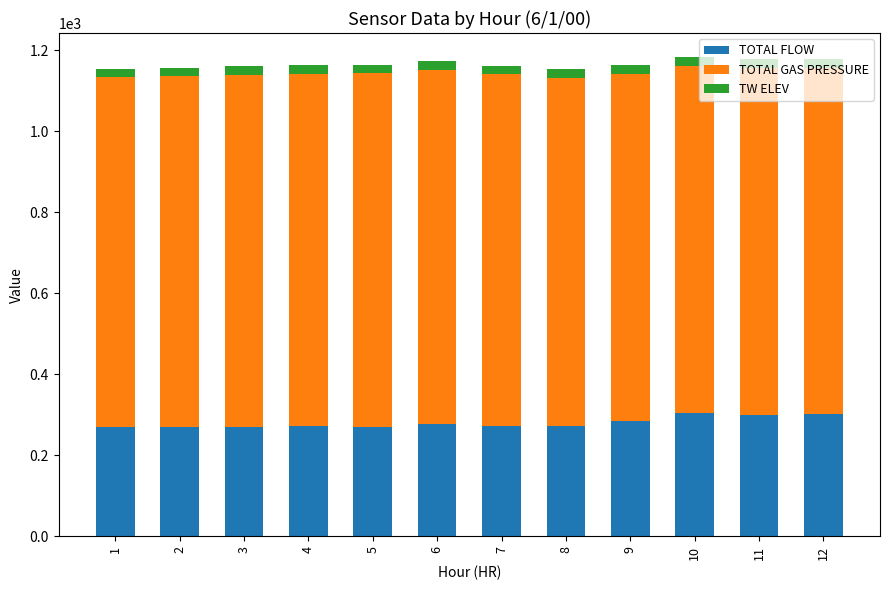

What is the average value of the TOTAL FLOW series?

280.4